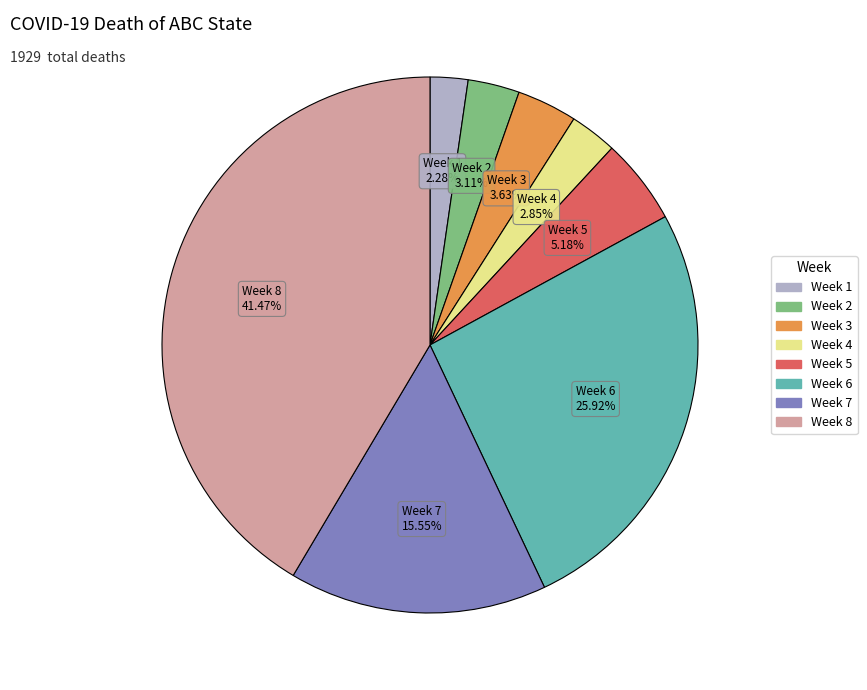

What percentage is the Week 8 slice, to the nearest percent?

41%